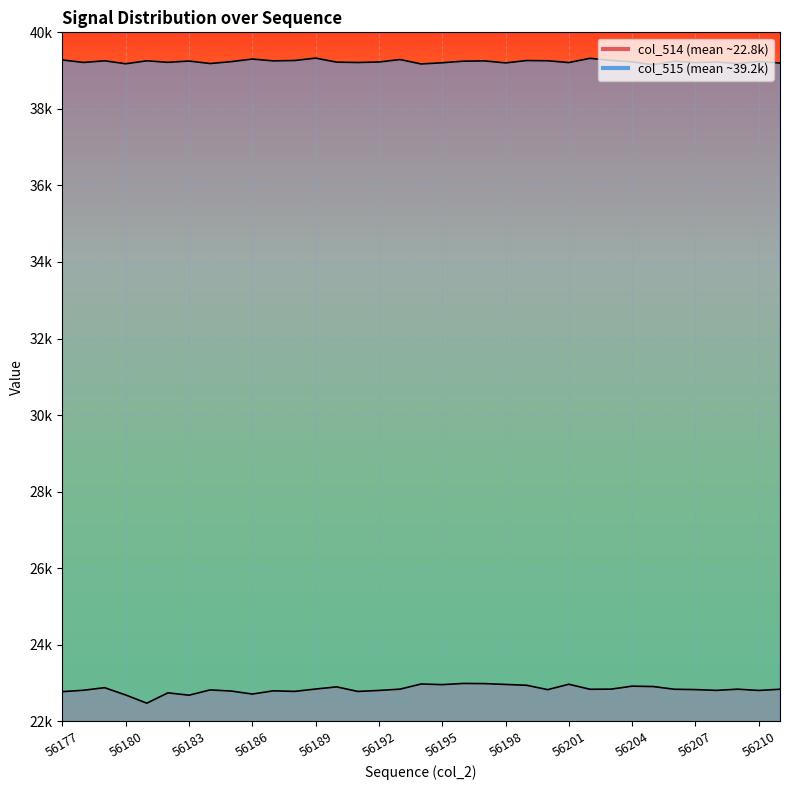

Which has a higher value, 56203 or 56200?

56203